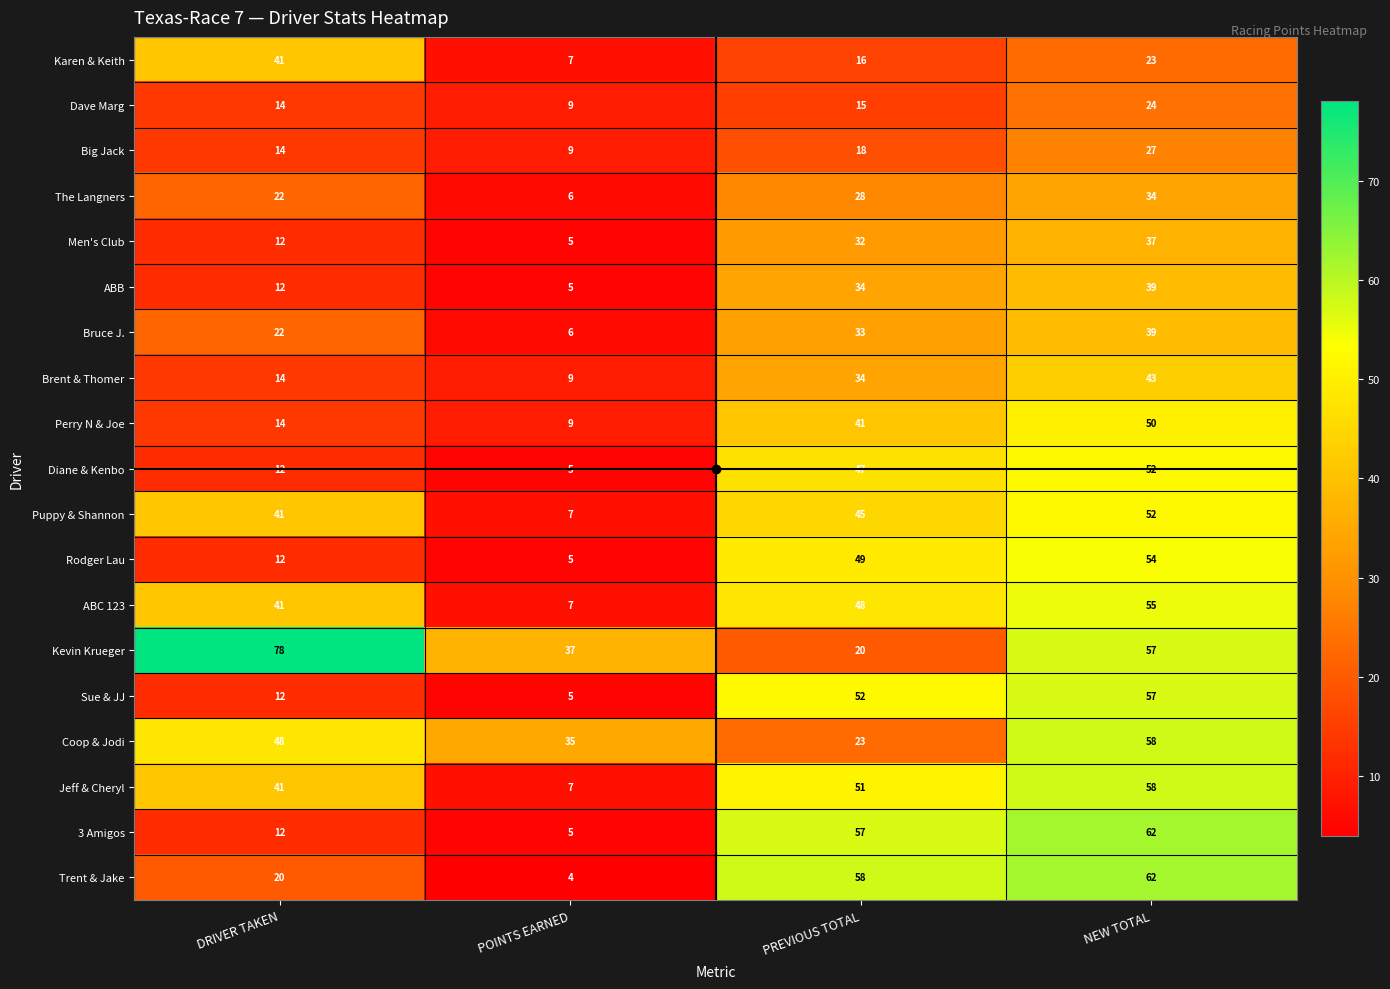

Which series changed the most between PREVIOUS TOTAL and NEW TOTAL?

Kevin Krueger